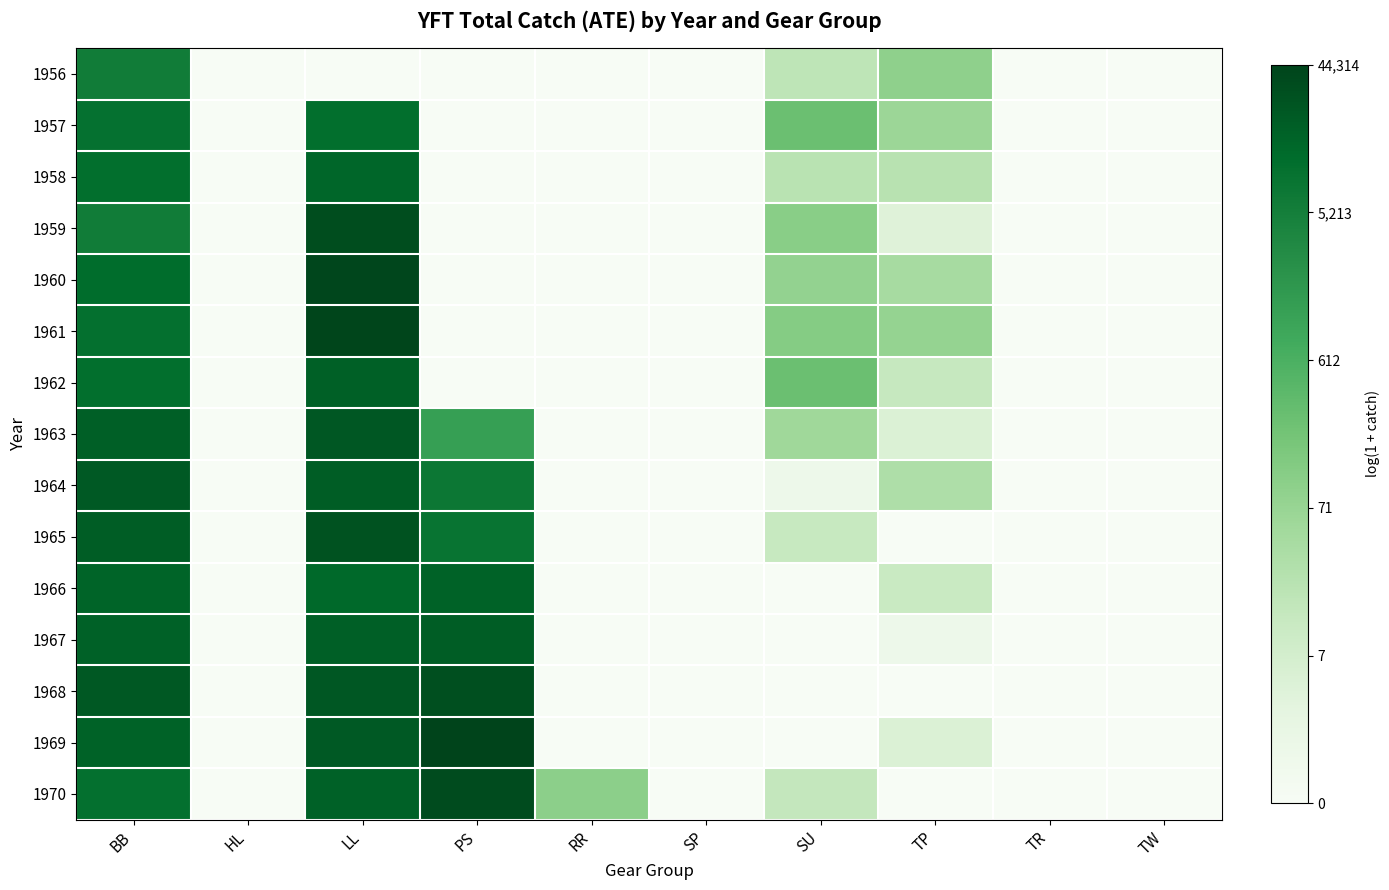

At which category does the chart reach its minimum across all series?

HL